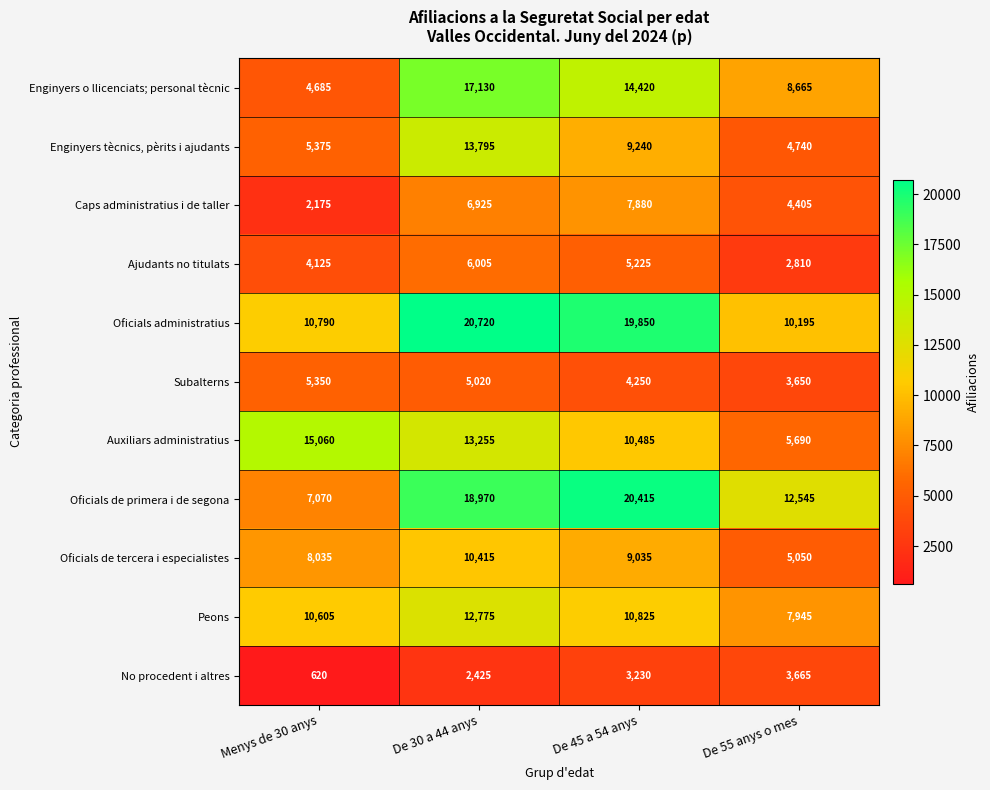

What is the maximum value shown in the chart?

20720